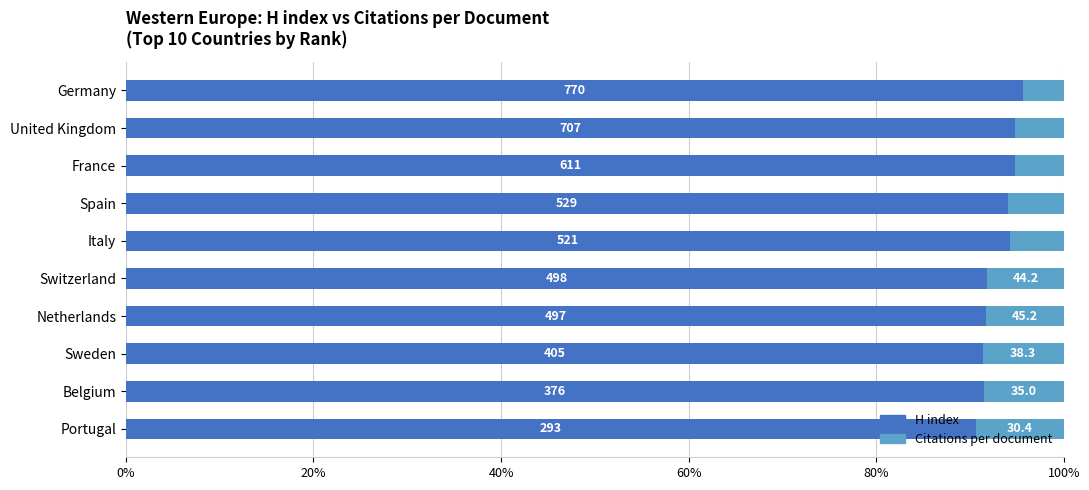

List the series in order of their peak value, highest first.

H index, Citations per document